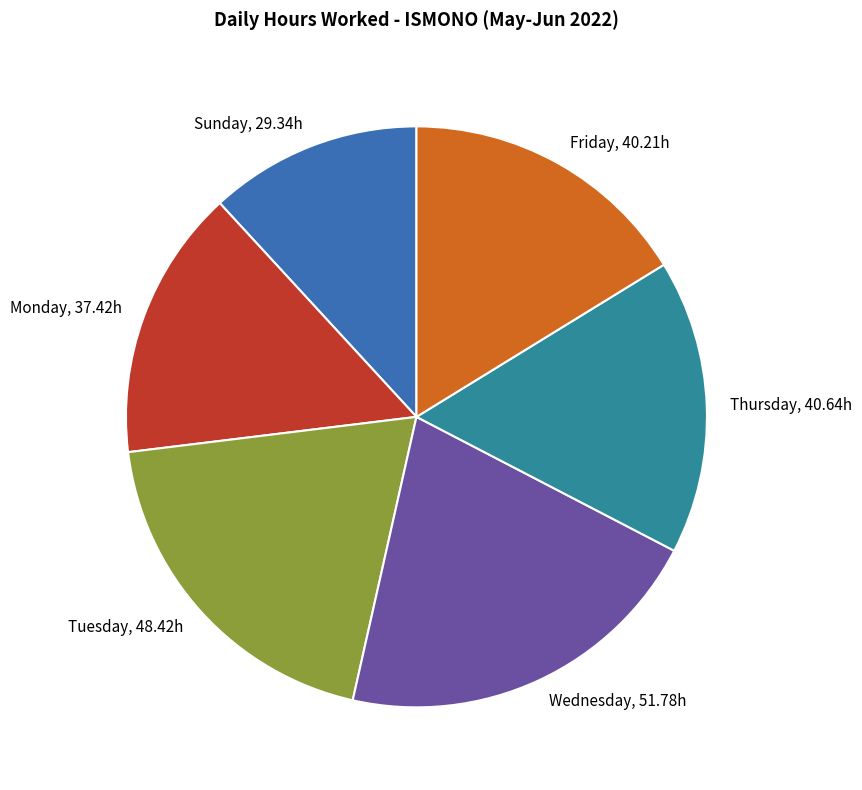

Is there a majority slice in this chart?

No